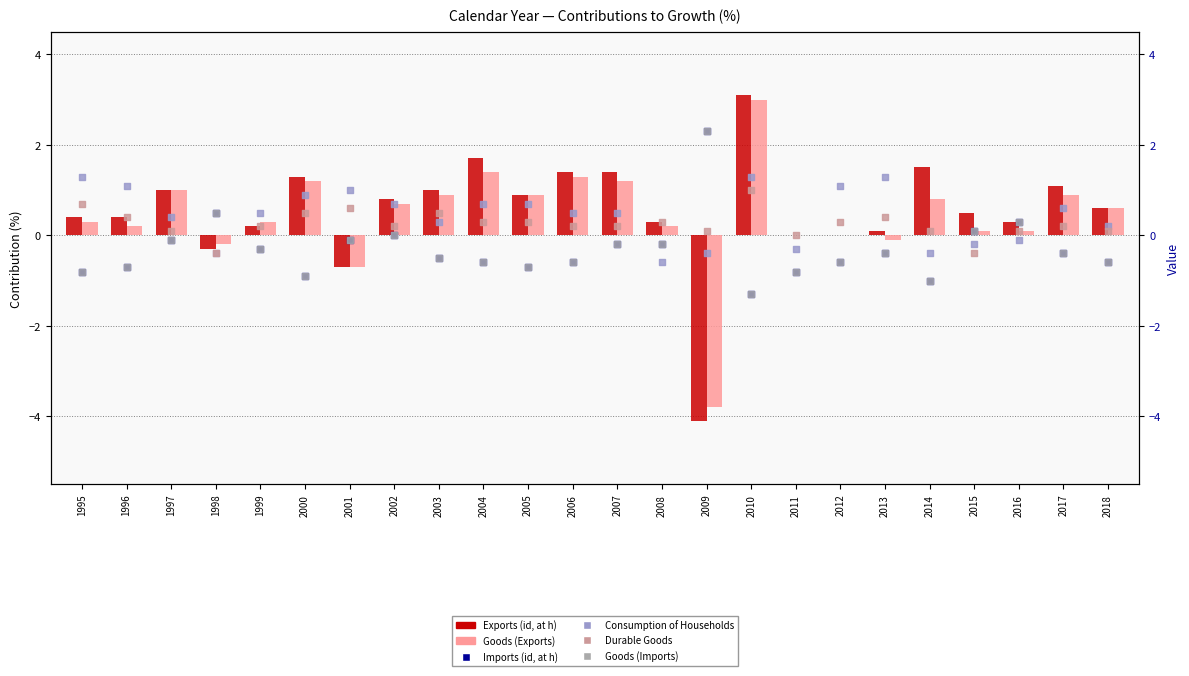

Which series has the largest total across all categories?

Exports (id, at h)